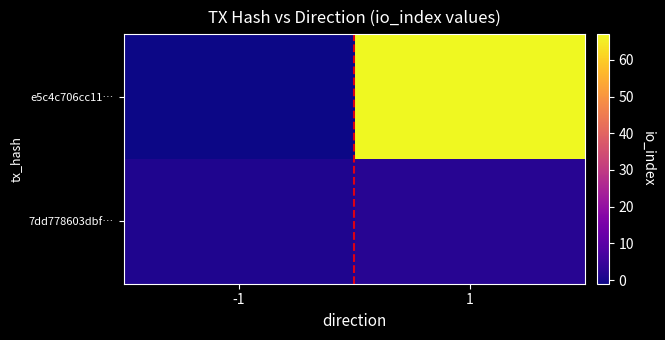

Which series has the largest range (max minus min)?

e5c4c706cc11…